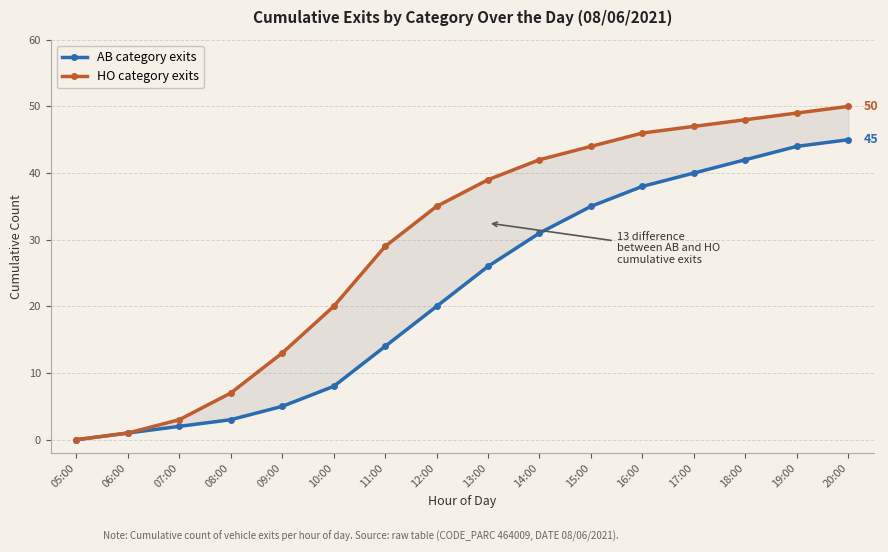

Is the value of HO at 17:00 greater than the value of AB at 15:00?

Yes